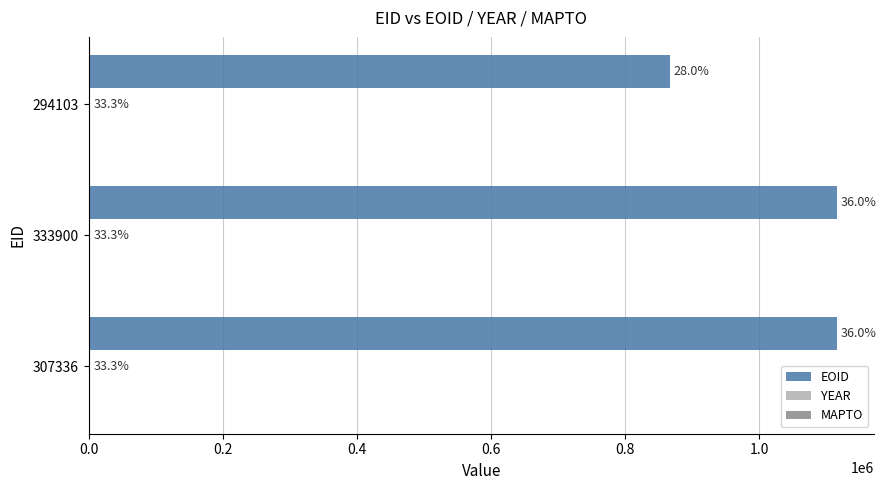

At how many categories does at least one series exceed 689897?

3